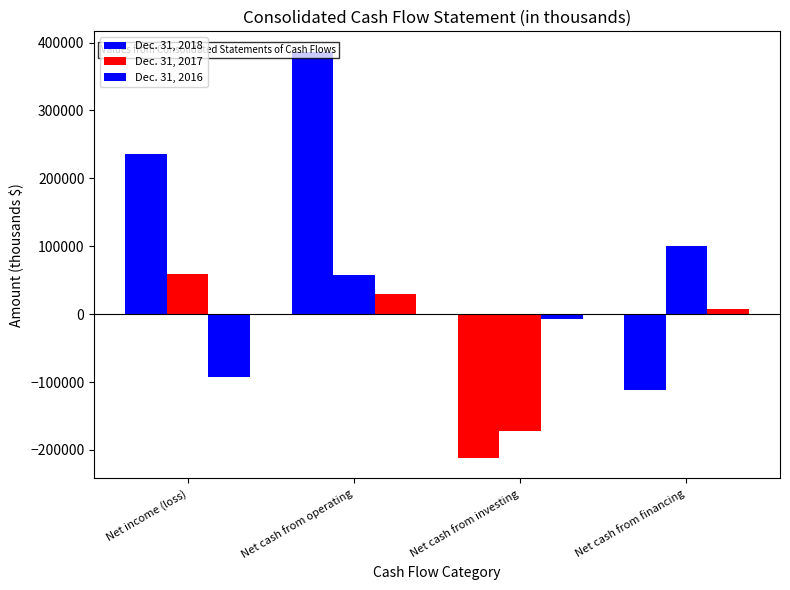

At which label does Dec. 31, 2016 first exceed 8075?

Net cash from operating